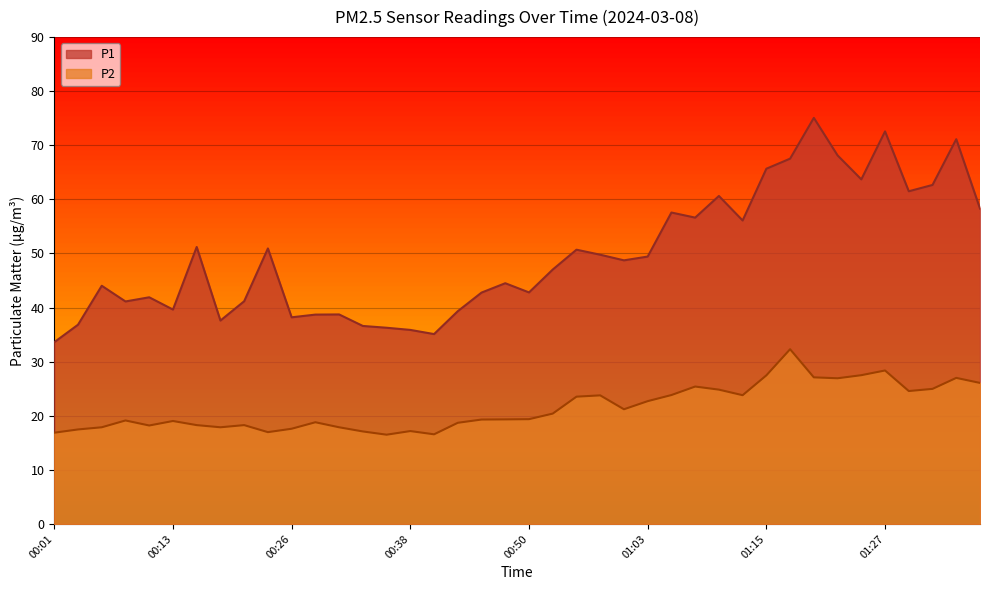

True or false: P2 and P1 intersect in this chart.

False